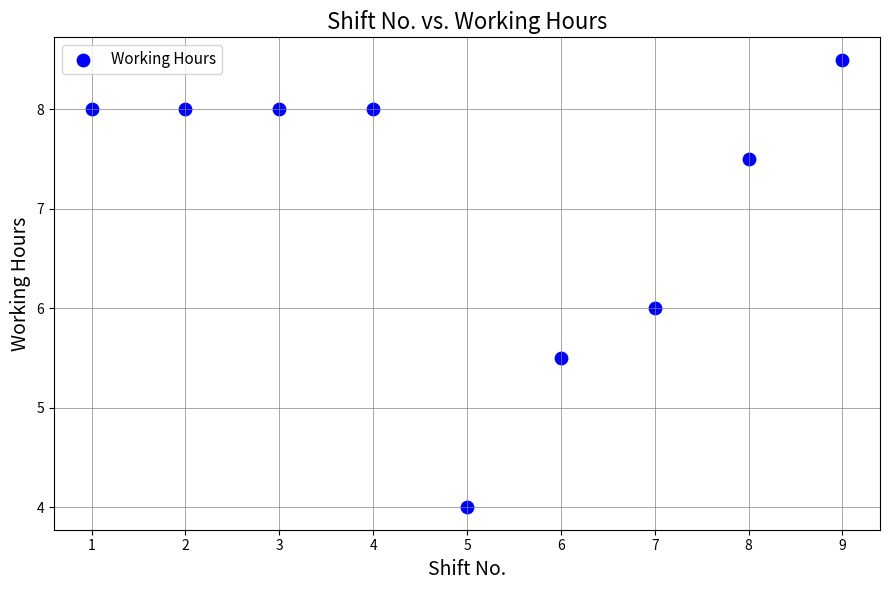

What is the range of Y values (max minus min)?

4.5